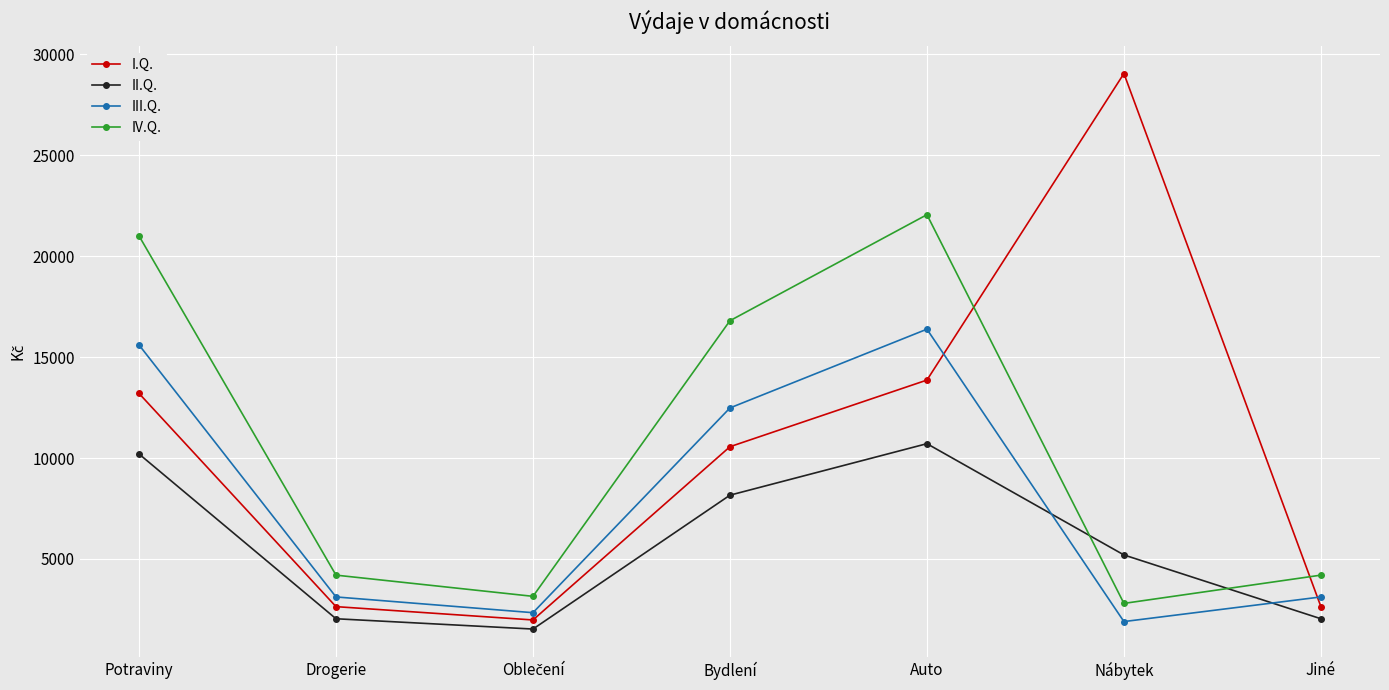

True or false: II.Q. has more than 2 interior local peaks.

False